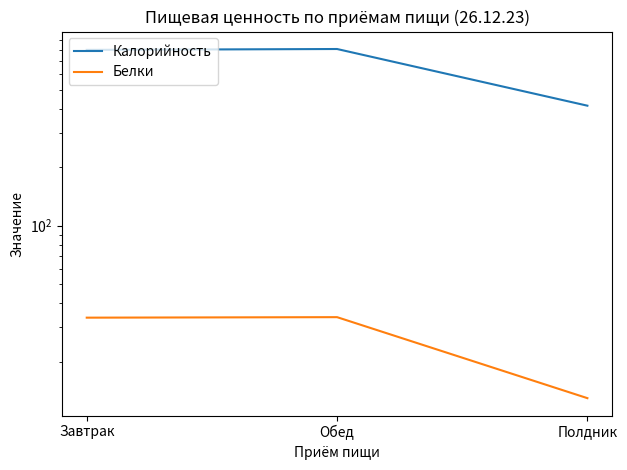

What is the total value across all series at Завтрак?

835.1